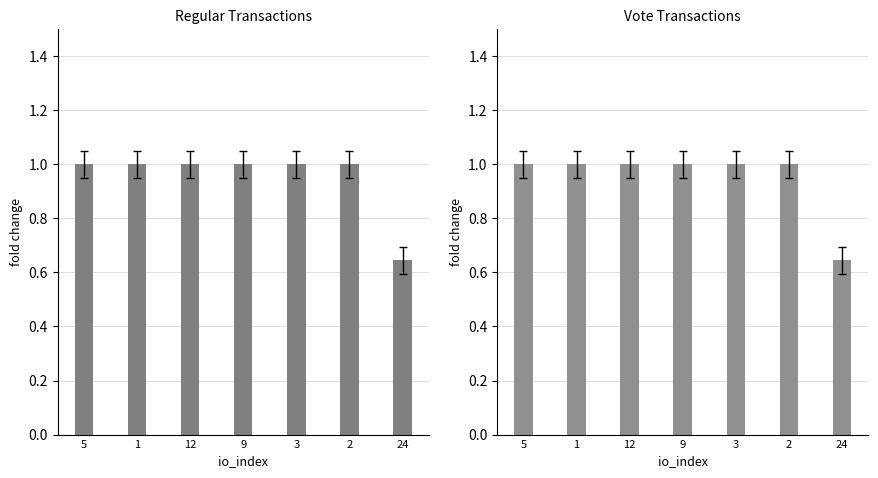

At 5, list the series in order from smallest to largest.

Regular, Vote